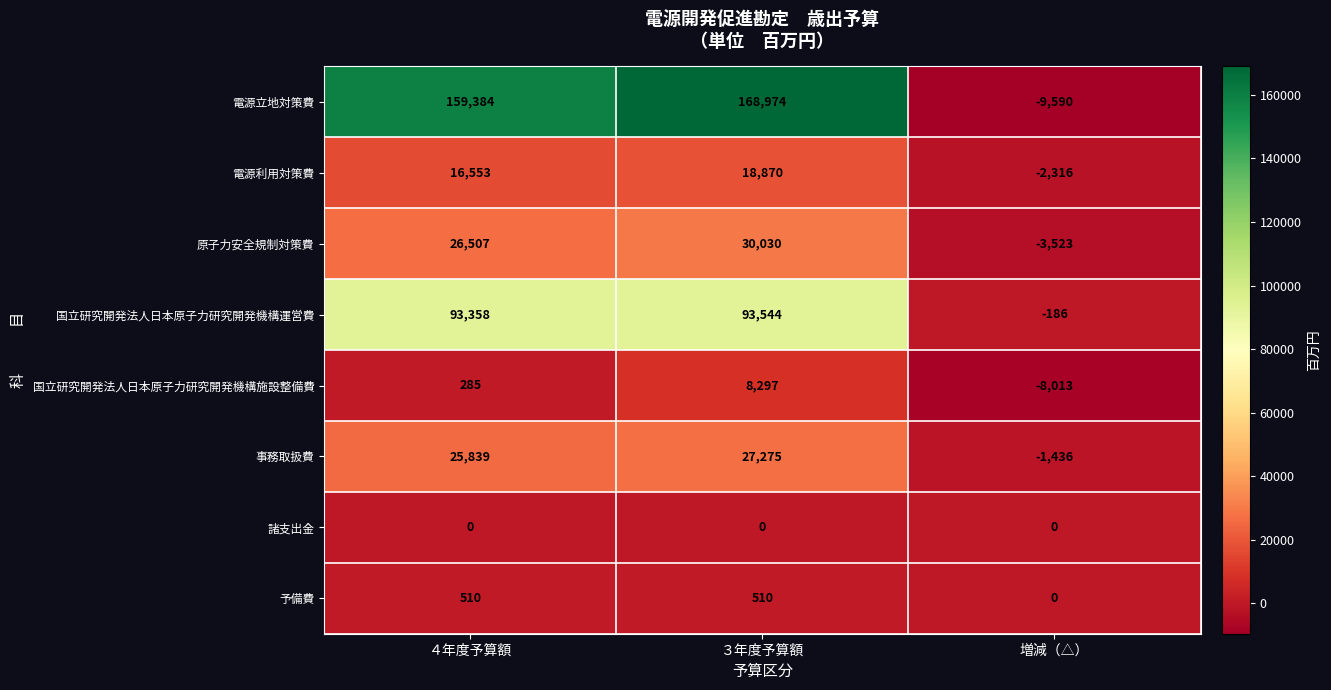

The value of 国立研究開発法人日本原子力研究開発機構施設整備費 at ３年度予算額 is 8297. True or false?

True